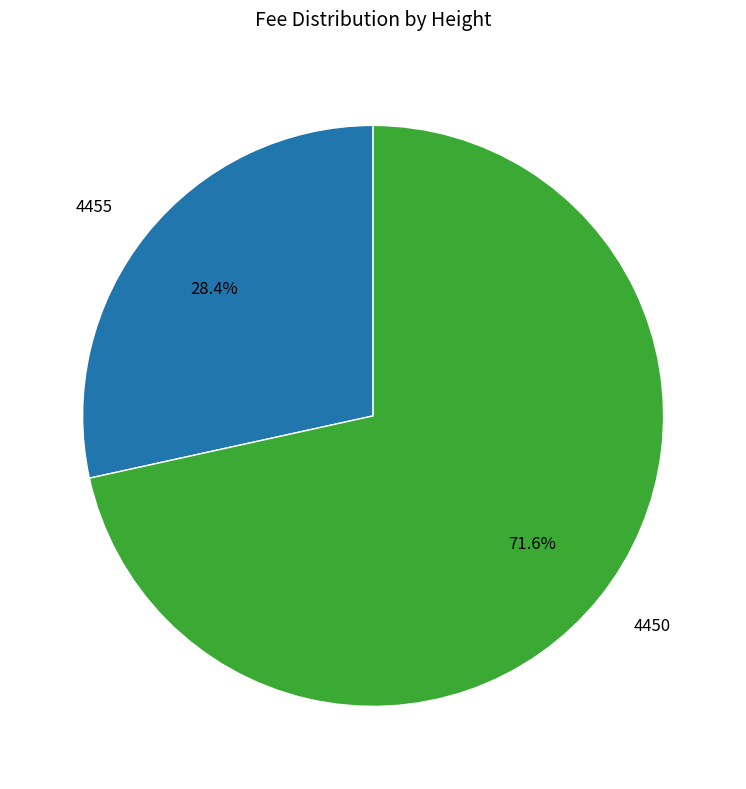

To the nearest percent, what portion does 4455 represent?

28%